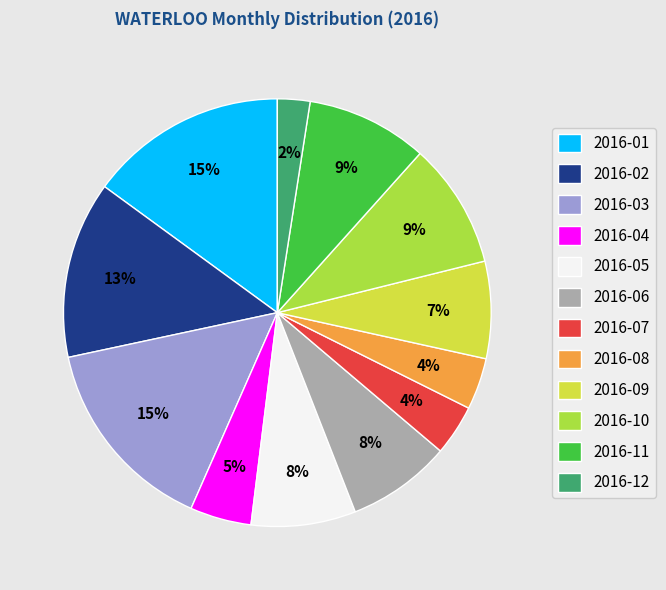

Which has a higher value, 2016-04 or 2016-12?

2016-04